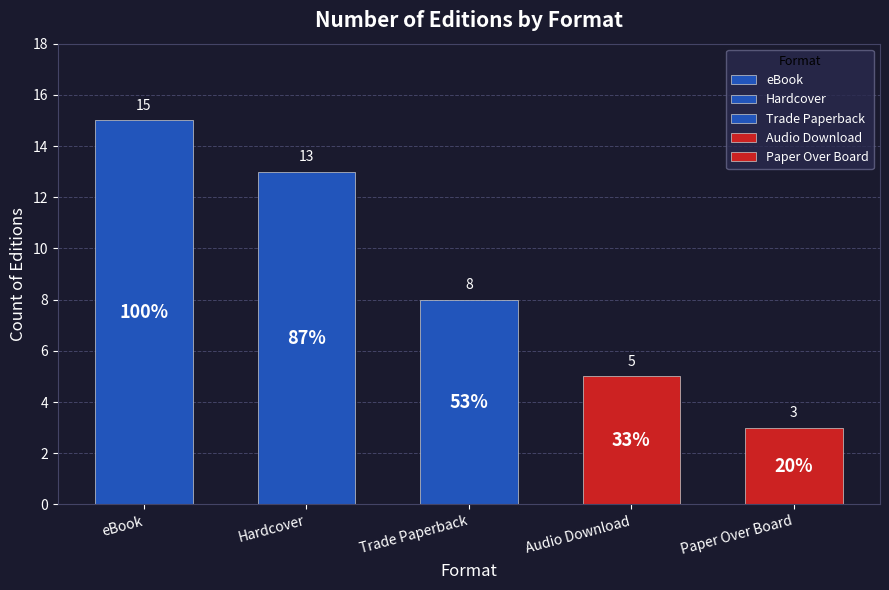

The value at eBook is 2. True or false?

False